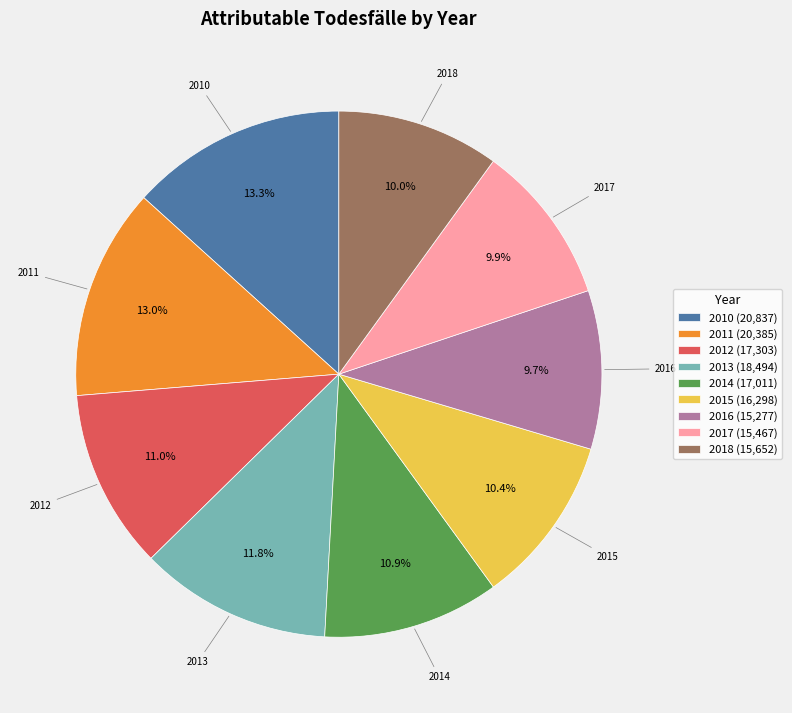

What portion of the pie excludes 2017?

90.1%